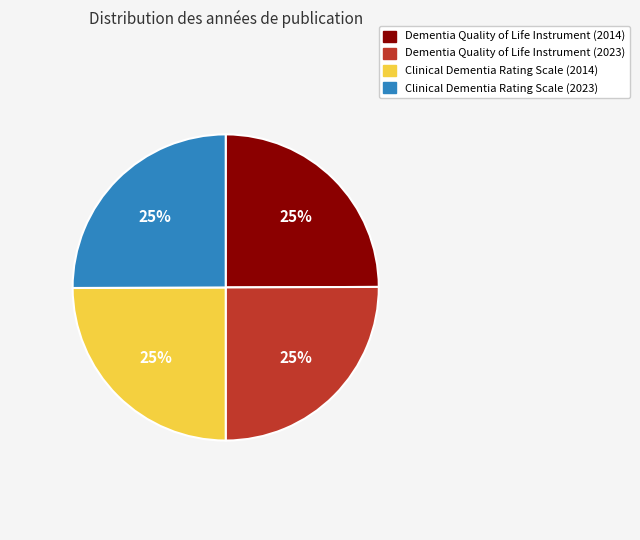

How many segments does this pie chart have?

4